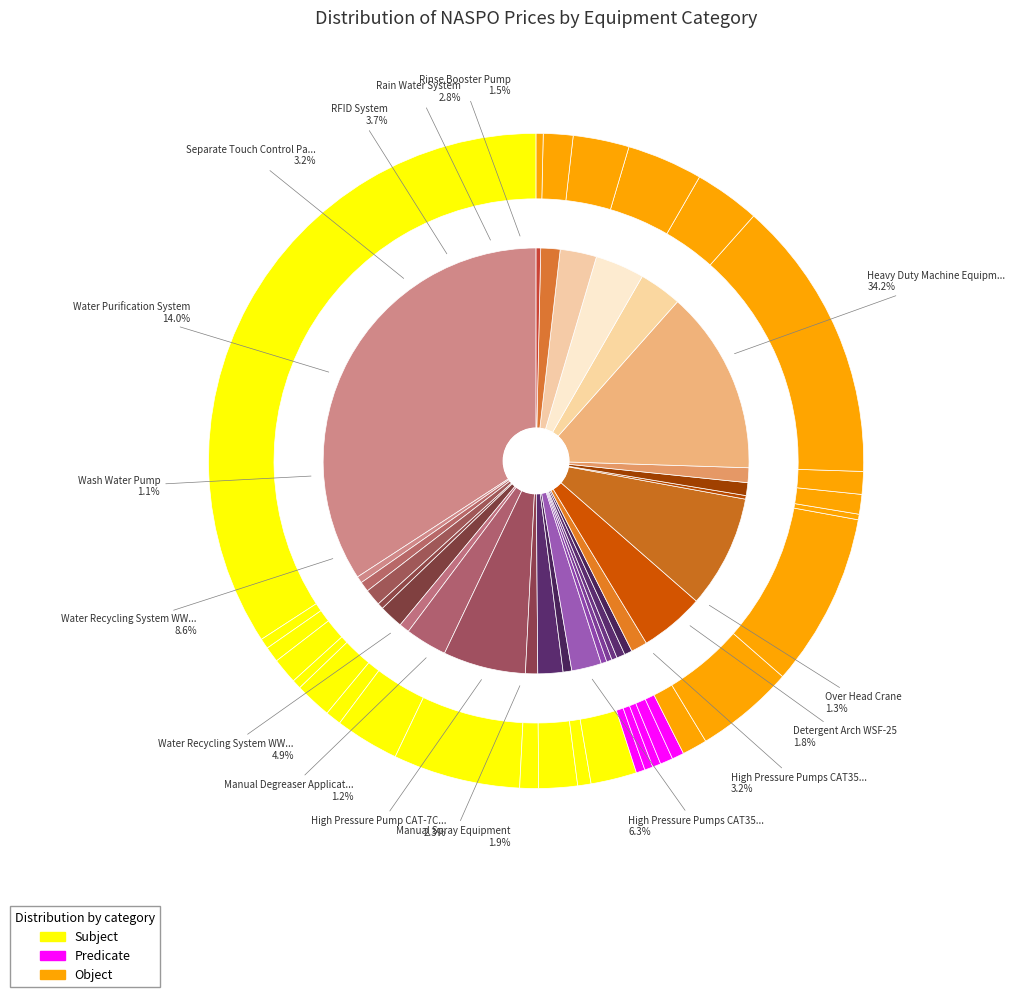

Between Dosage Pump for Wax and Heavy Duty Machine Equipment, which is larger?

Heavy Duty Machine Equipment